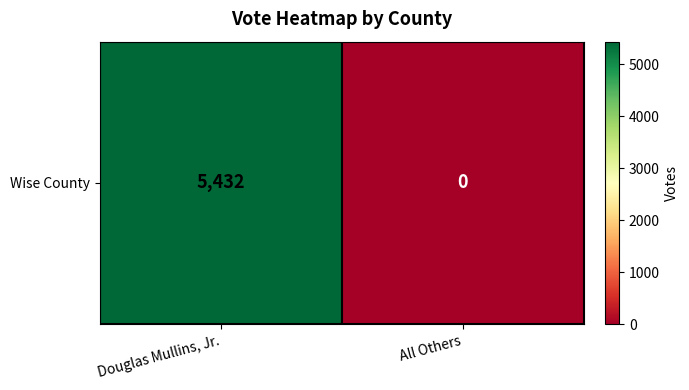

True or false: the data shows 0 at All Others.

True